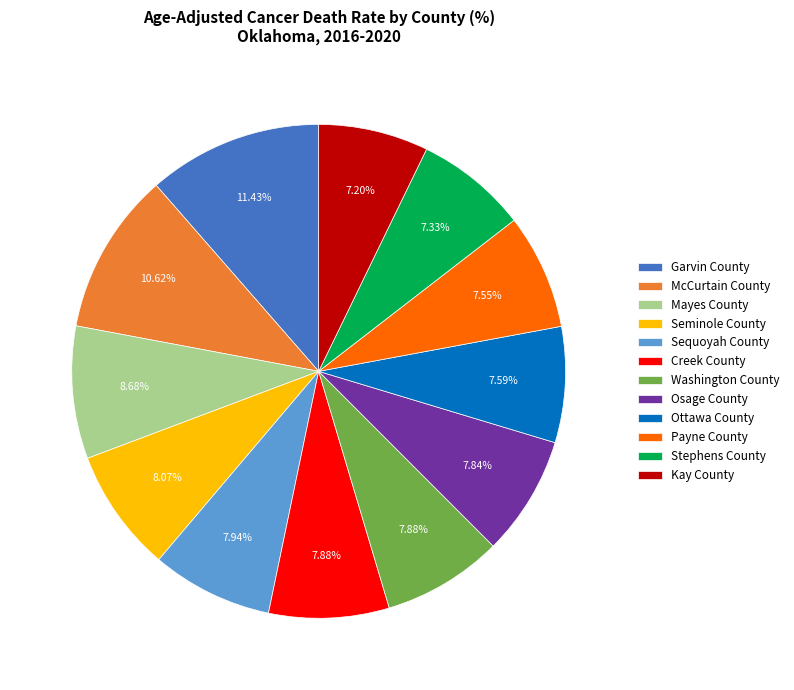

To the nearest percent, what is the combined percentage of Payne County and McCurtain County?

18%